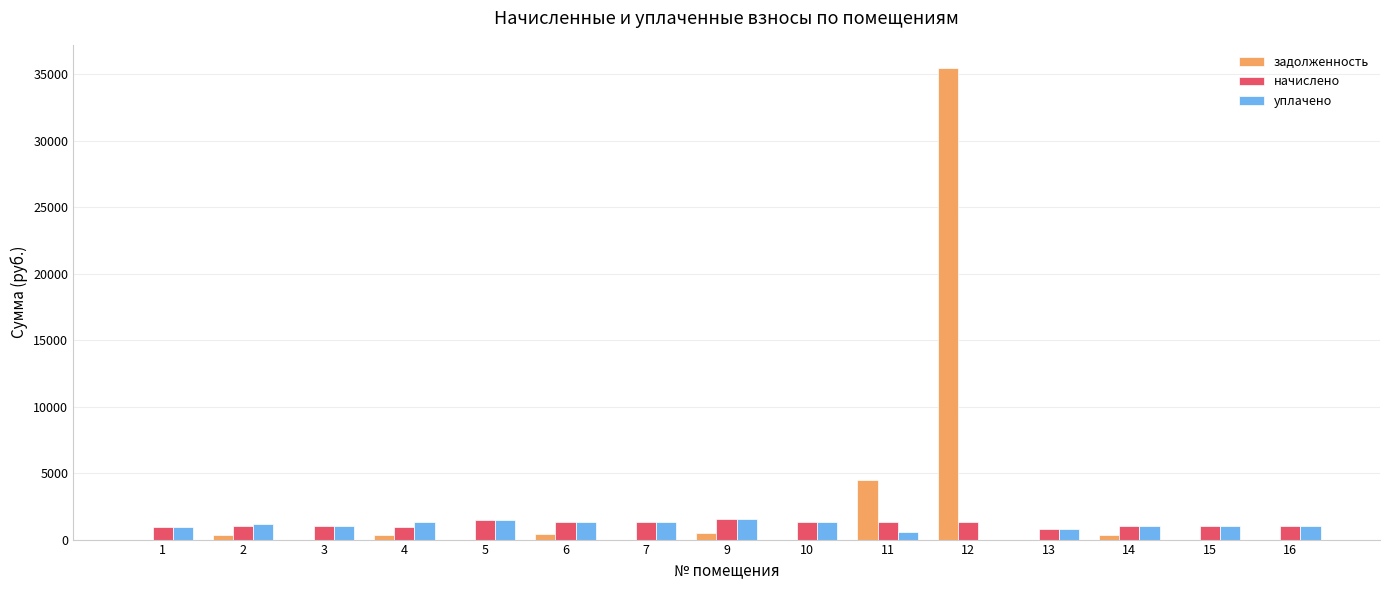

Is the value of задолженность at 10 greater than the value of уплачено at 4?

No